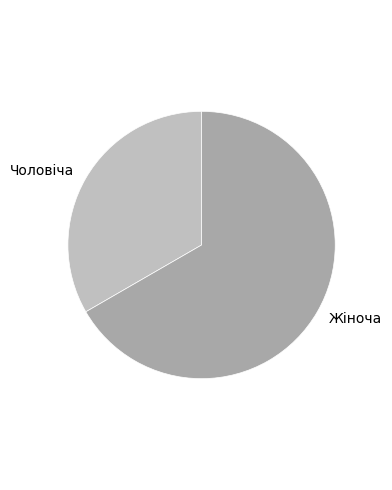

Which category has the biggest portion of the pie?

Жіноча